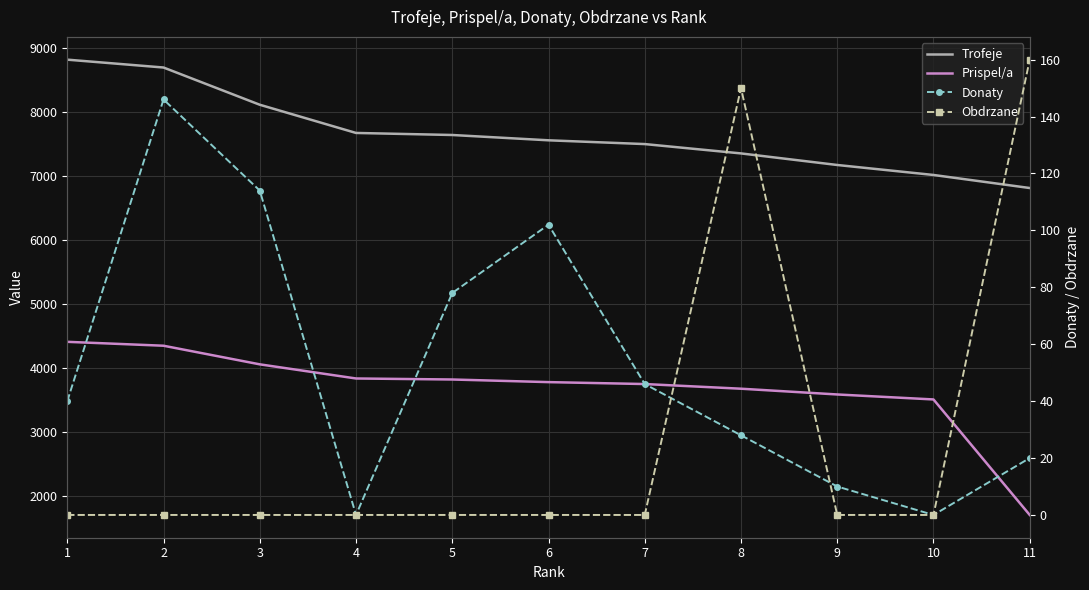

Is it true that Donaty equals 78 at 5?

True